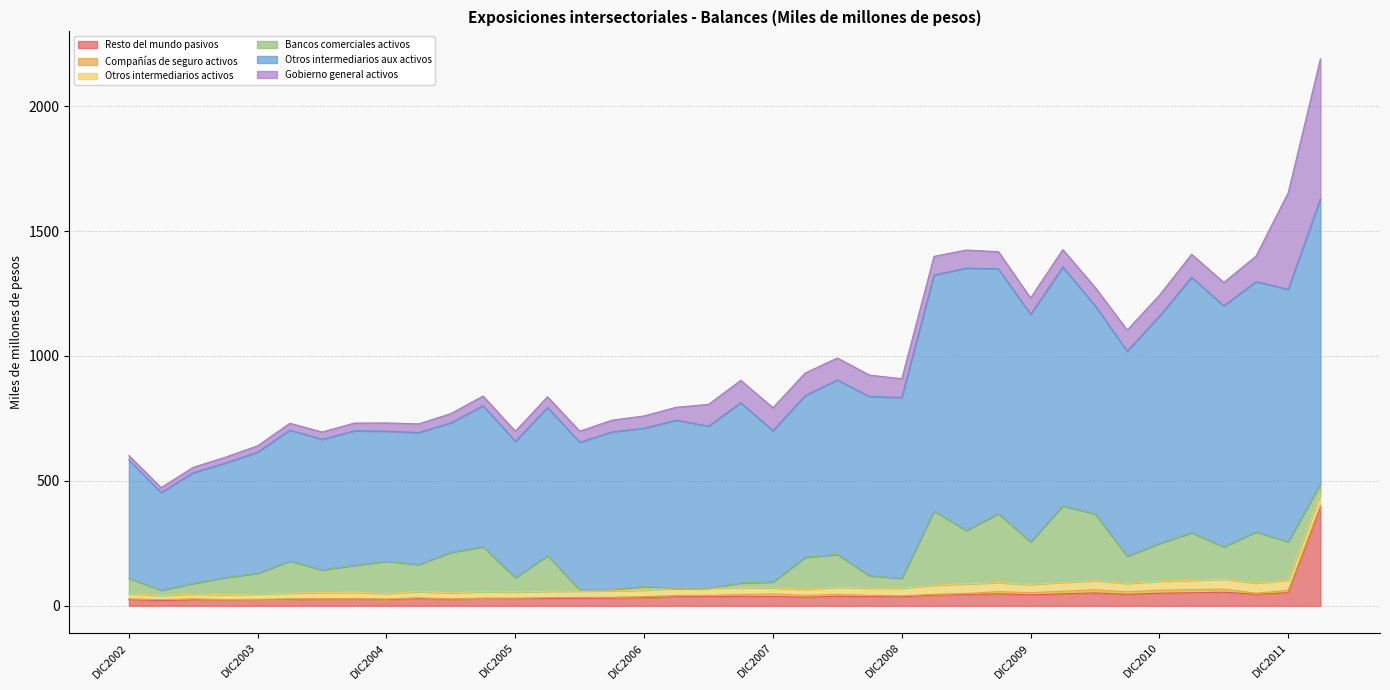

At which category is the sum across all series the highest?

MAR2012